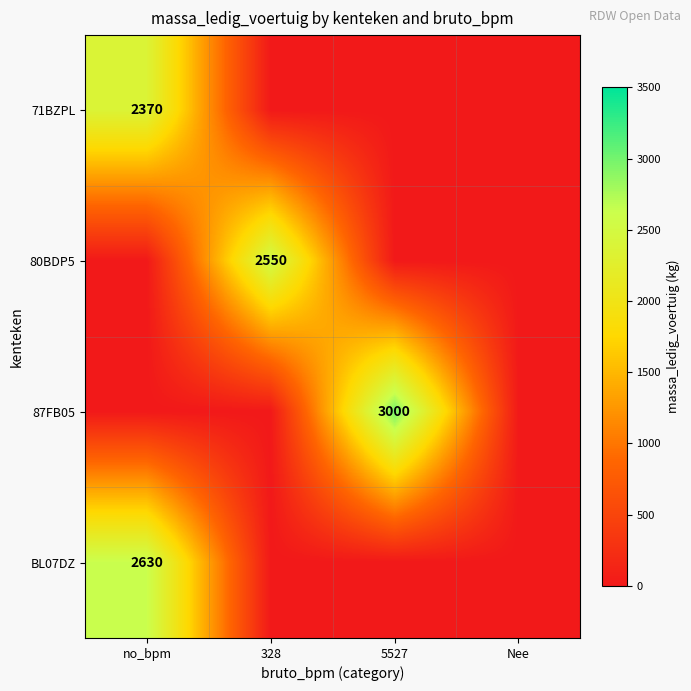

The 87FB05 series shows 3000 at 5527. True or false?

True